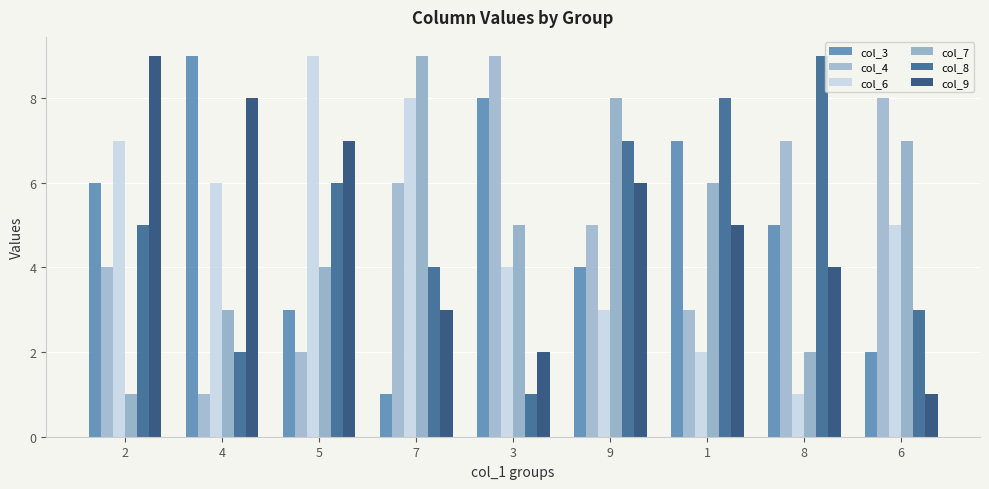

What is the sum of all col_4 values?

45